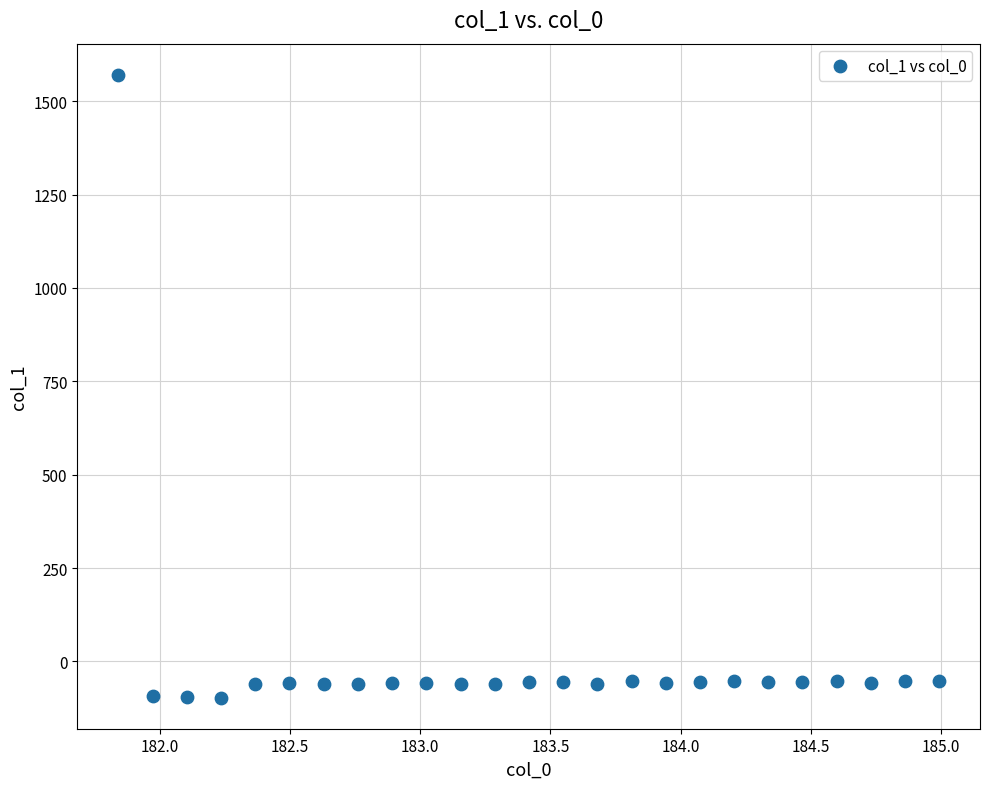

What is the range of X values (max minus min)?

3.1